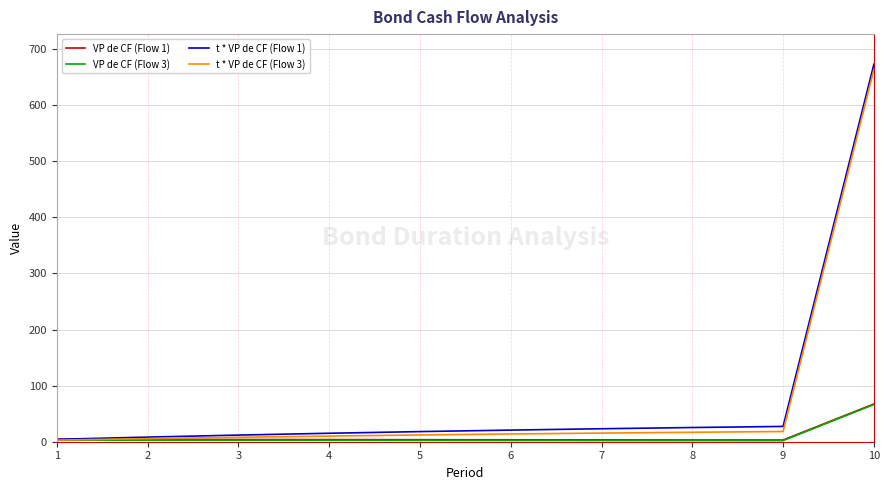

Is the value of t * VP de CF (Flow 3) at 10 greater than the value of VP de CF (Flow 1) at 5?

Yes